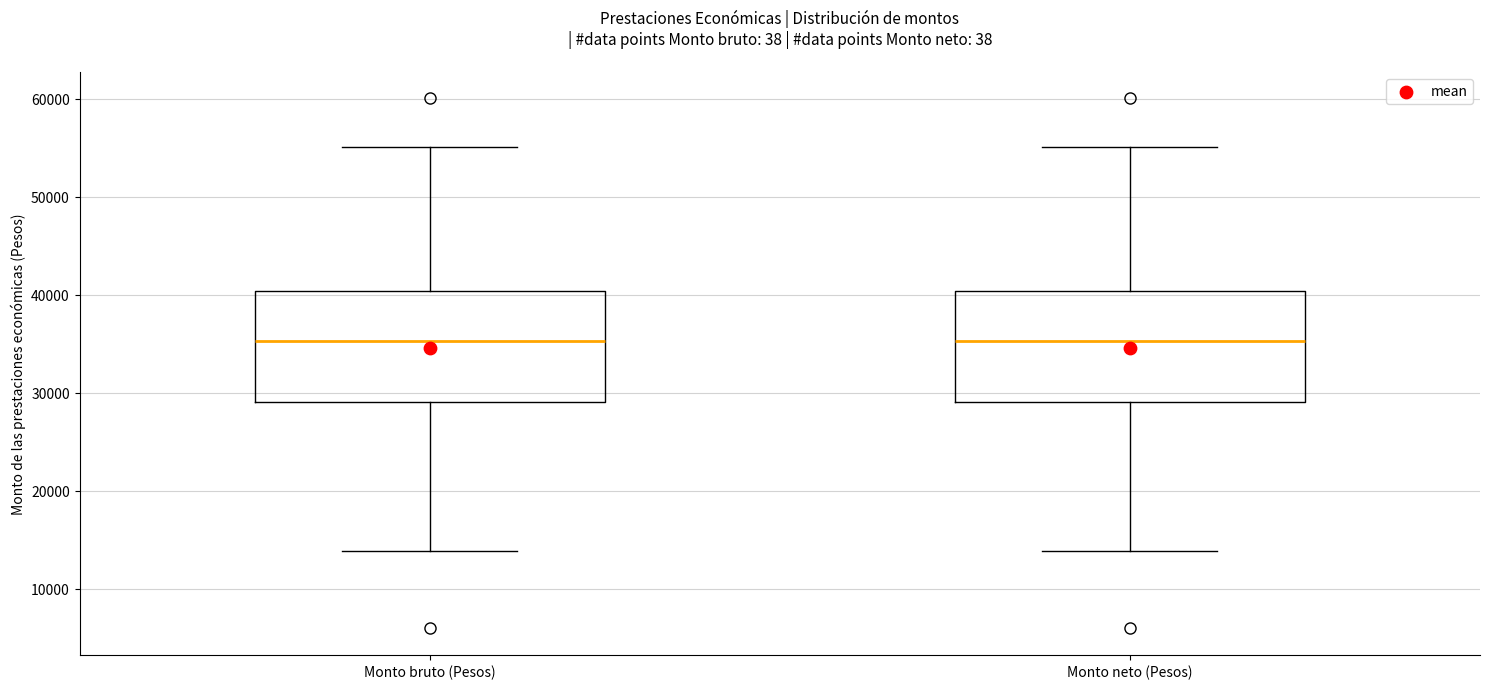

Reading left to right, transcribe this box plot: for each box, give where its median line is, the range the box spans, and where its two whiskers end, as read against the y-axis. The values are not printed on the chart, so give them approximately, as read against the axis.

Monto bruto (Pesos): median 35000, box 29000 to 40000, whiskers 14000 to 55000
Monto neto (Pesos): median 35000, box 29000 to 40000, whiskers 14000 to 55000